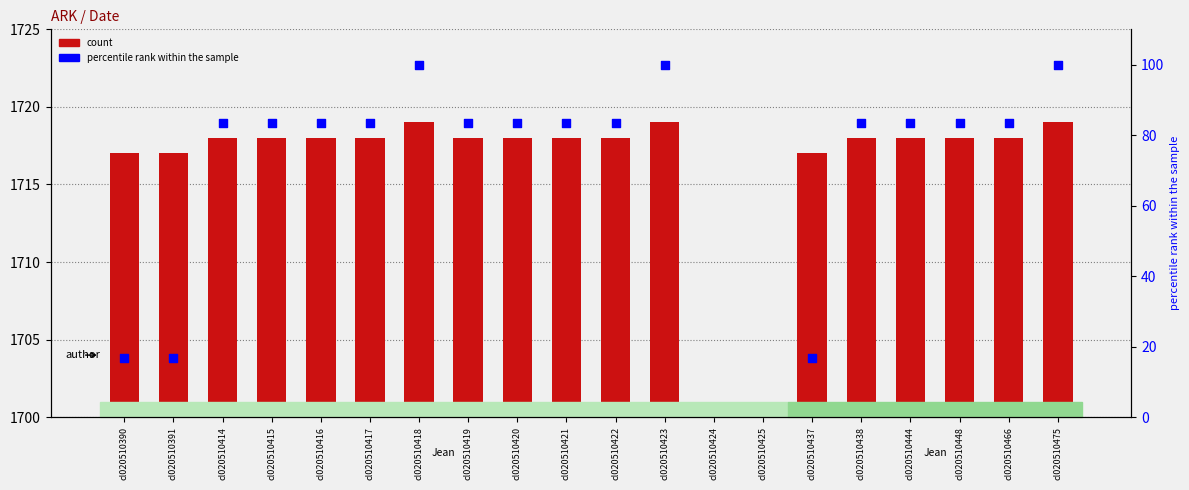

Approximately how many times larger is the value at cl020510420 compared to cl020510437?

5.0